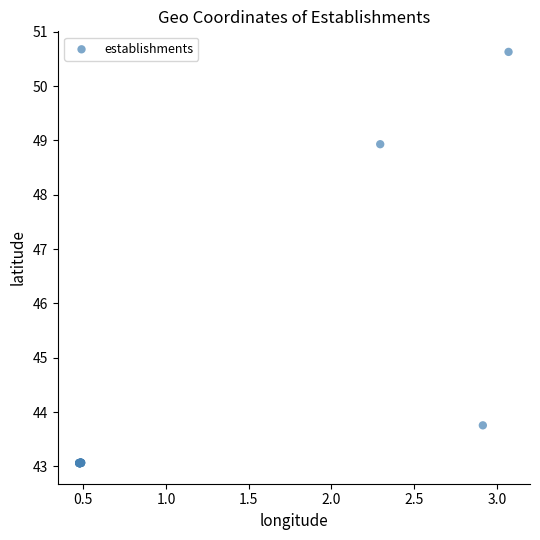

What Y value in the scatter plot is closest to 46?

43.8